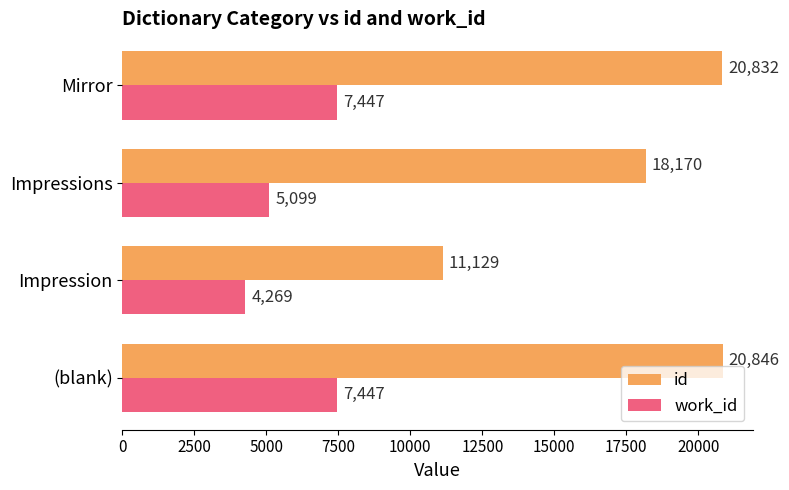

What is the average value of the work_id series?

6065.5